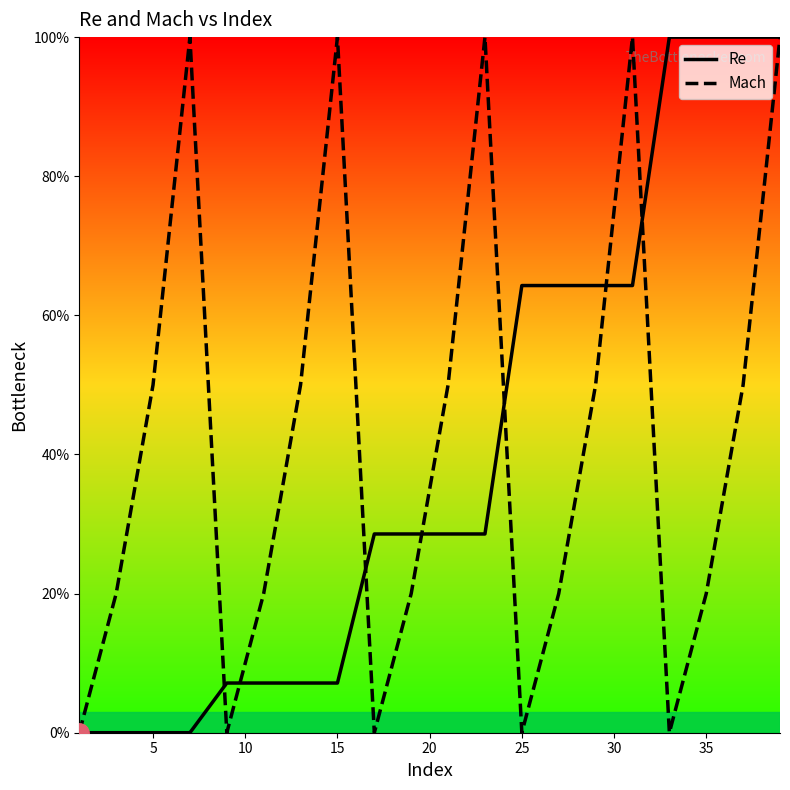

What is the maximum value for Mach?

100.0